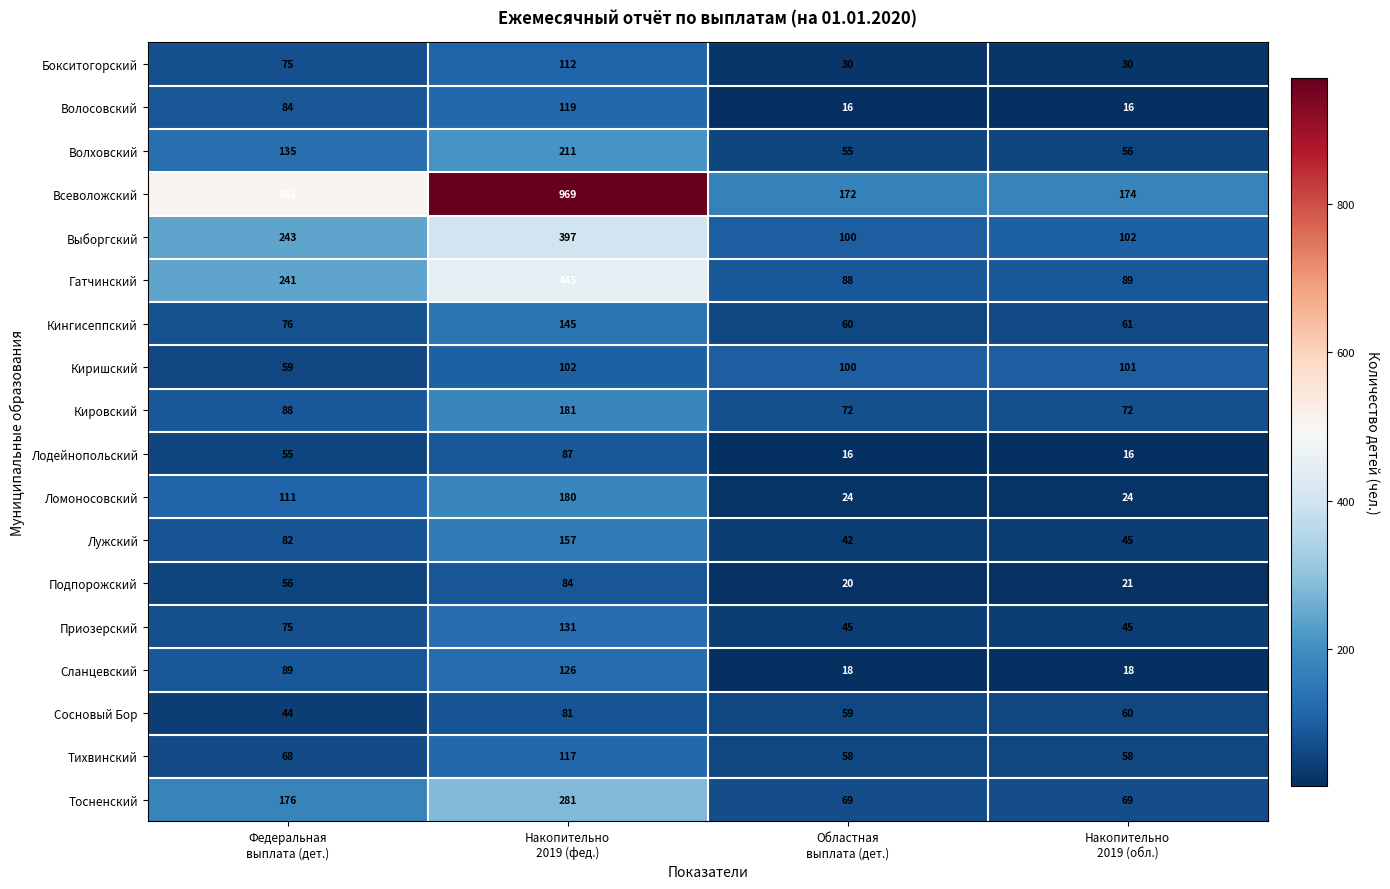

Which series has the largest range (max minus min)?

Всеволожский